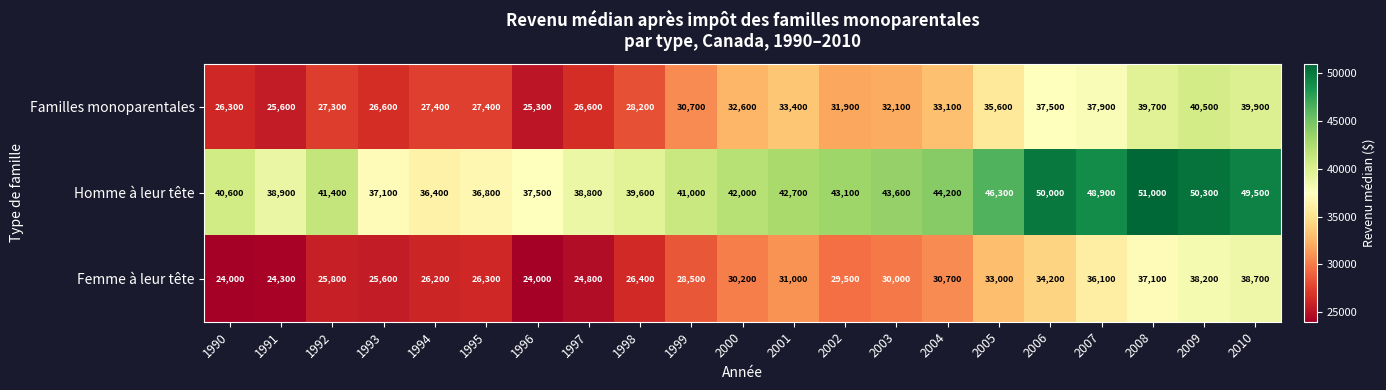

At which category does the chart reach its peak across all series?

2008